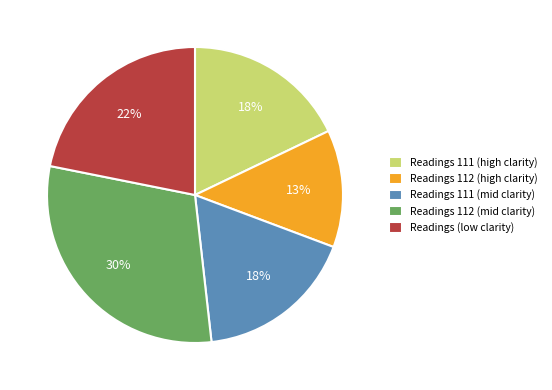

True or false: Readings 111 (mid clarity) accounts for 3% of the total.

False